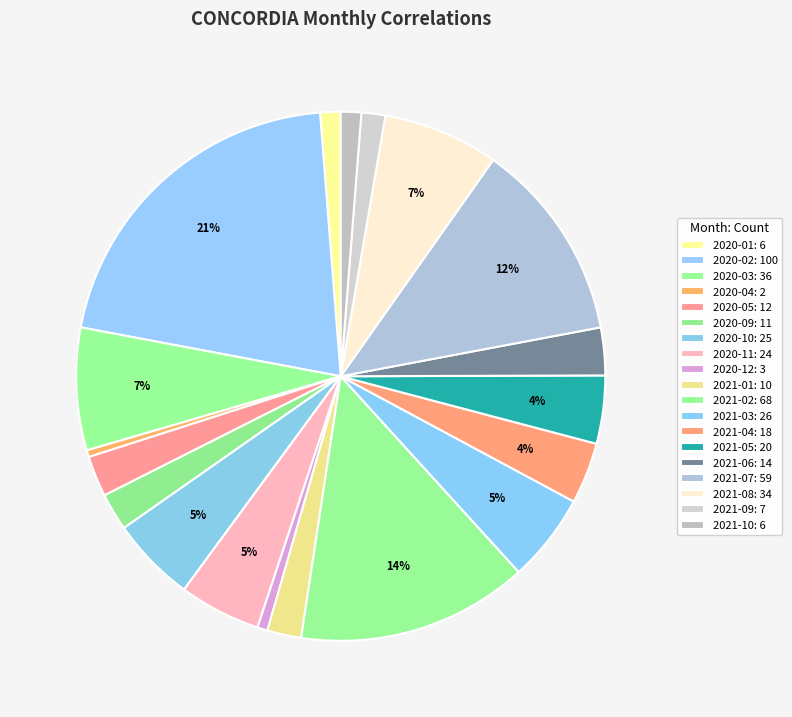

To the nearest percent, what is the difference between the largest and smallest slice percentages?

21%